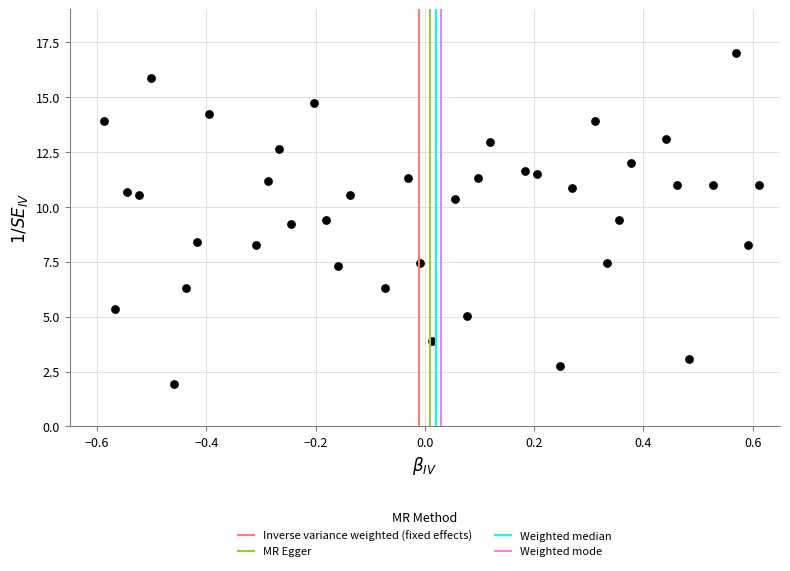

What is the range of Y values (max minus min)?

15.1